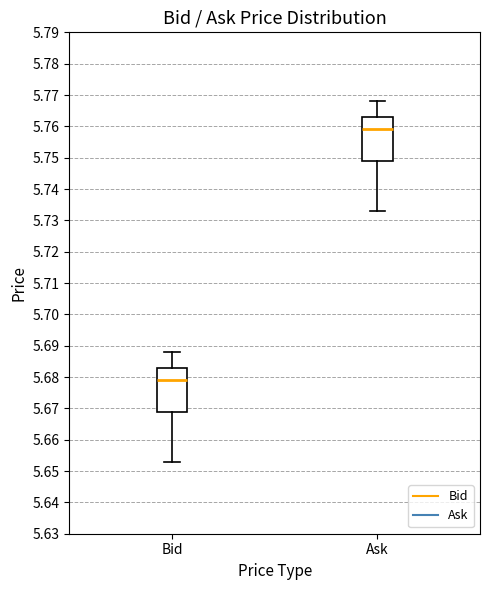

Where does the upper whisker of the box for Ask end on the y-axis? The values are not printed on the chart, so give them approximately, as read against the axis.

5.768